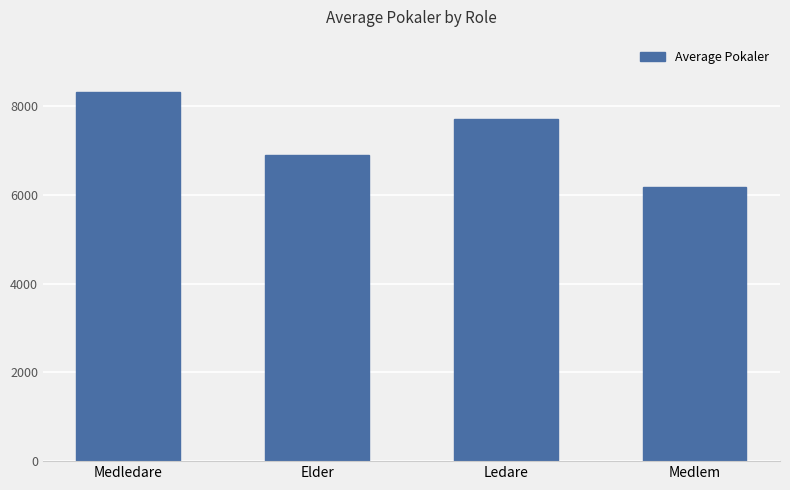

Rank the categories by value from highest to lowest.

Medledare, Ledare, Elder, Medlem